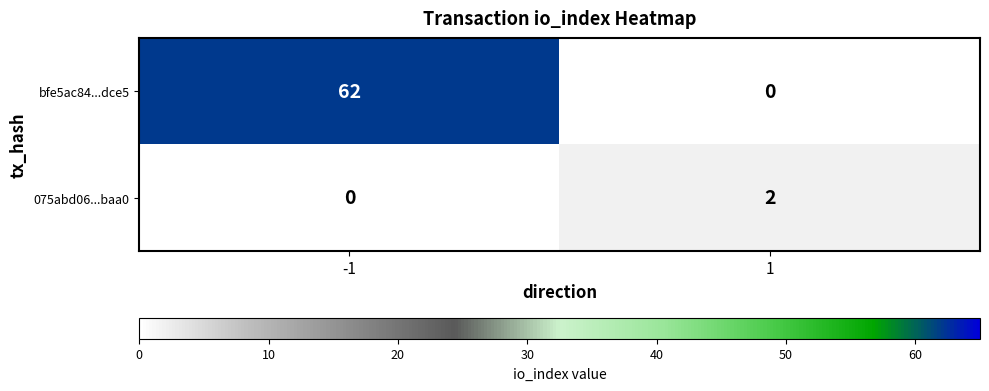

True or false: 075abd06...baa0 has a value of 1 at -1.

False